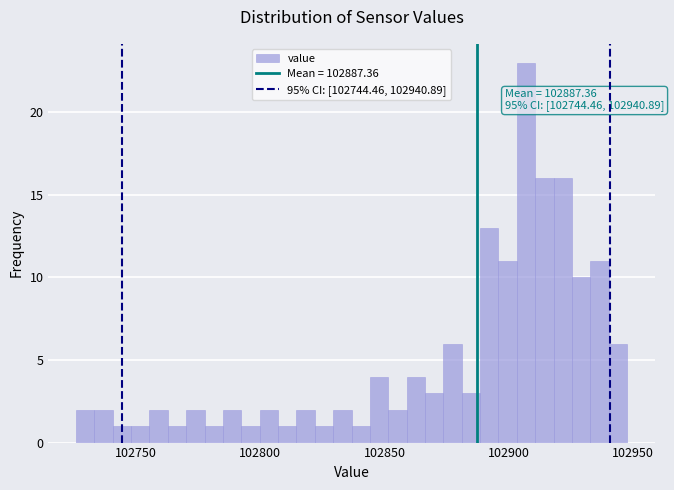

Read against the x-axis, roughly where is the centre of the tallest bar?

102905